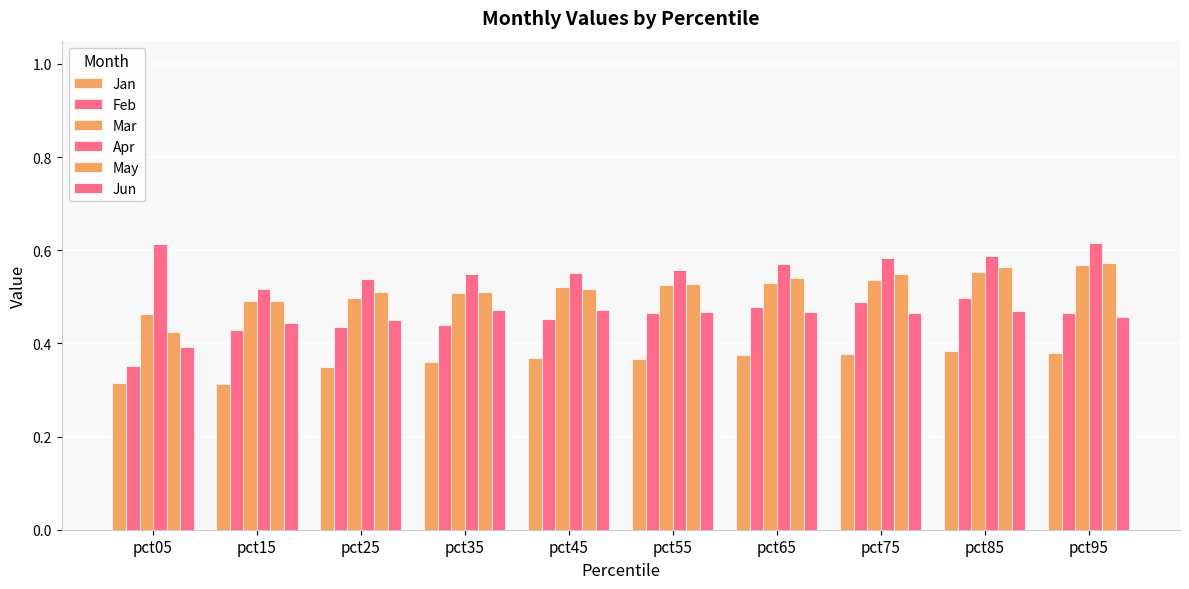

How many bars are there in each group?

6